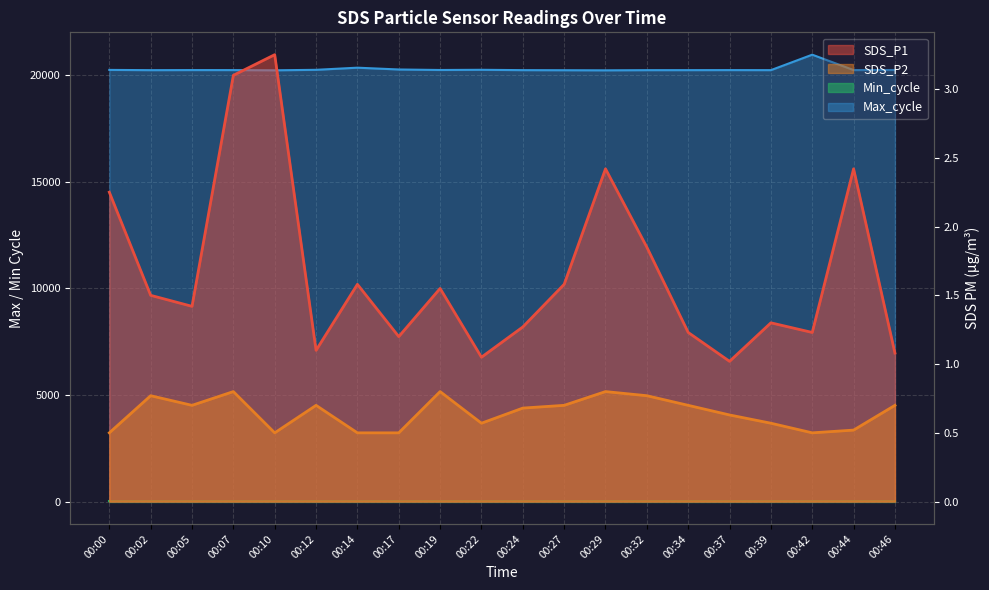

What is the average value of the SDS_P2 series?

0.6